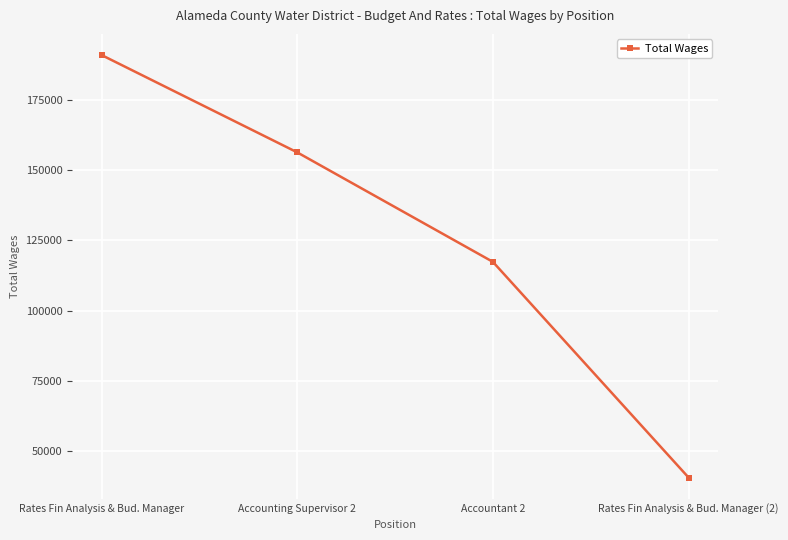

What position from the left is Accounting Supervisor 2?

2